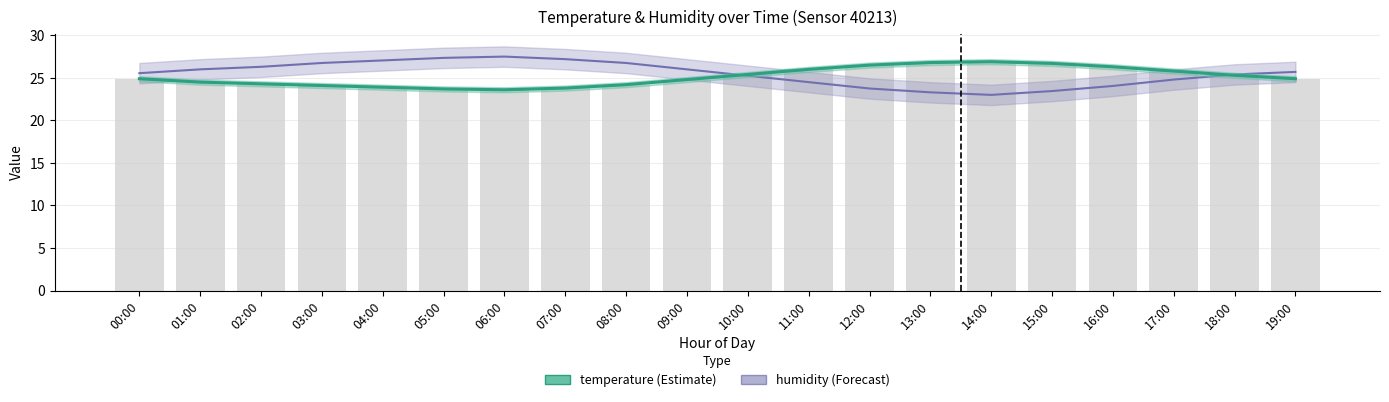

What is the average value of the temperature series?

25.1